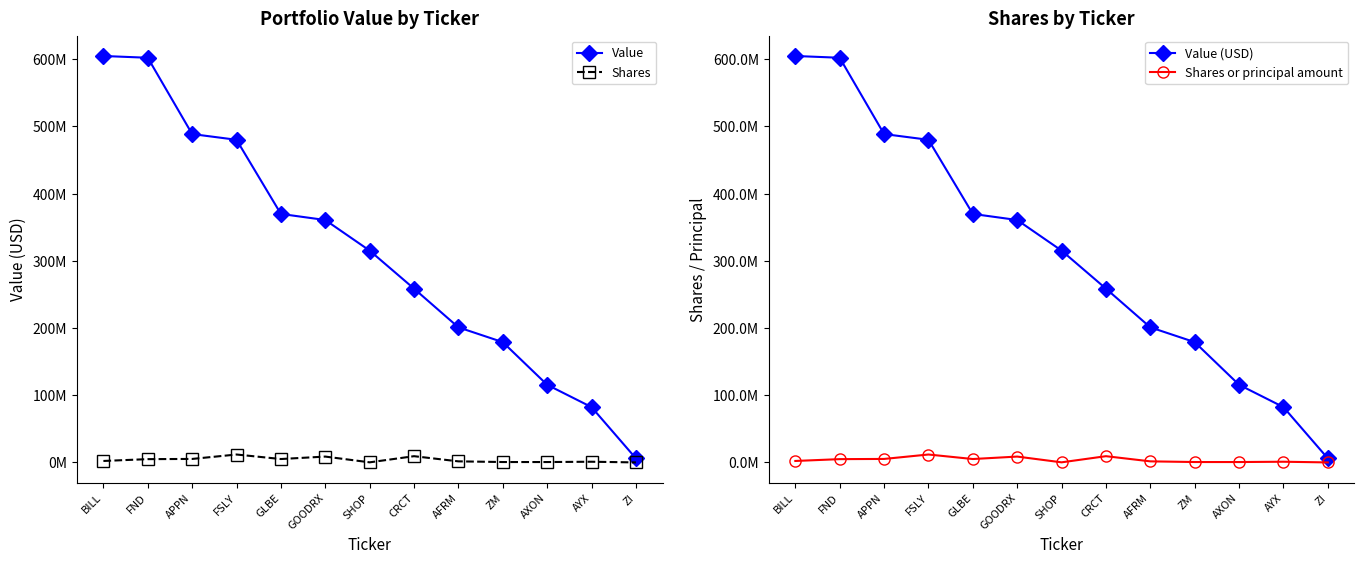

True or false: Shares has a value of 2265131 at BILL.

True